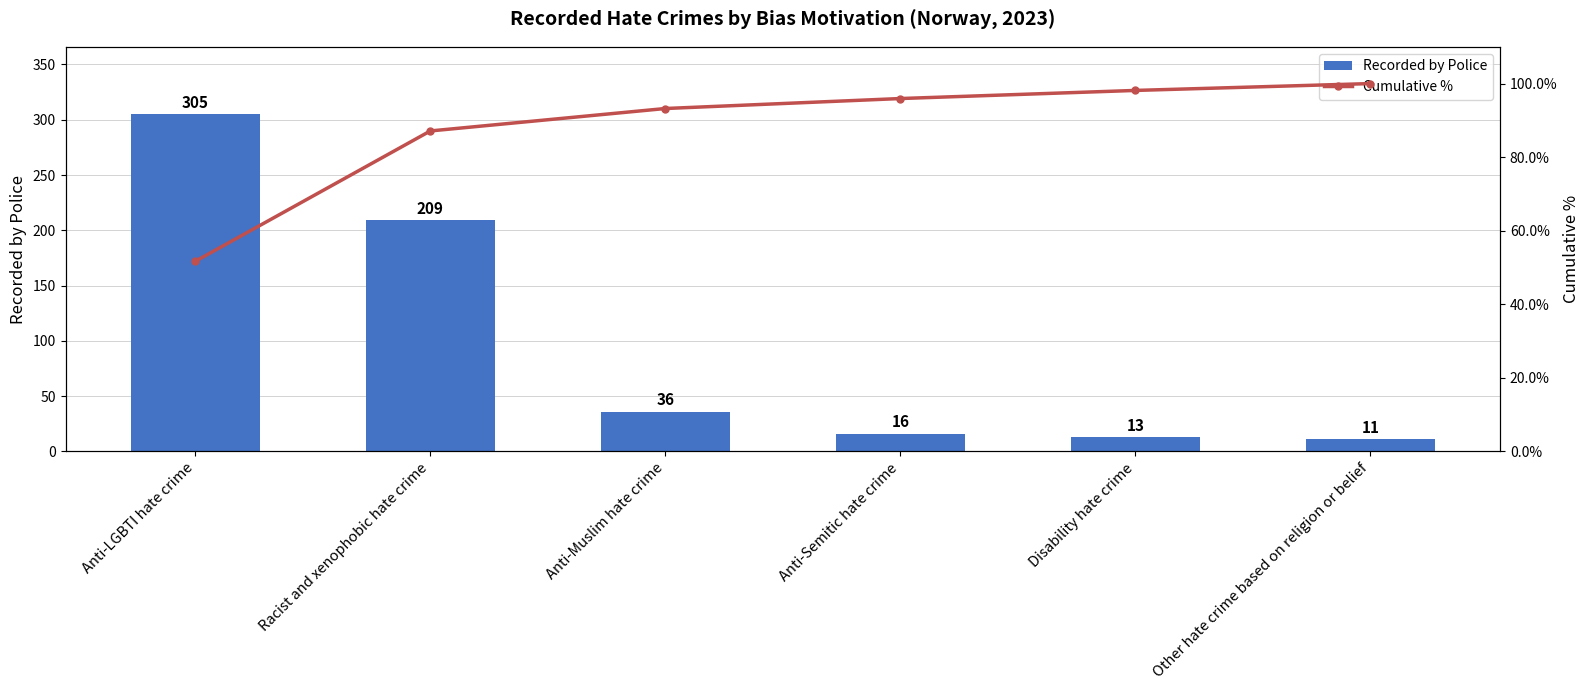

At which category is the sum across all series the highest?

Anti-LGBTI hate crime